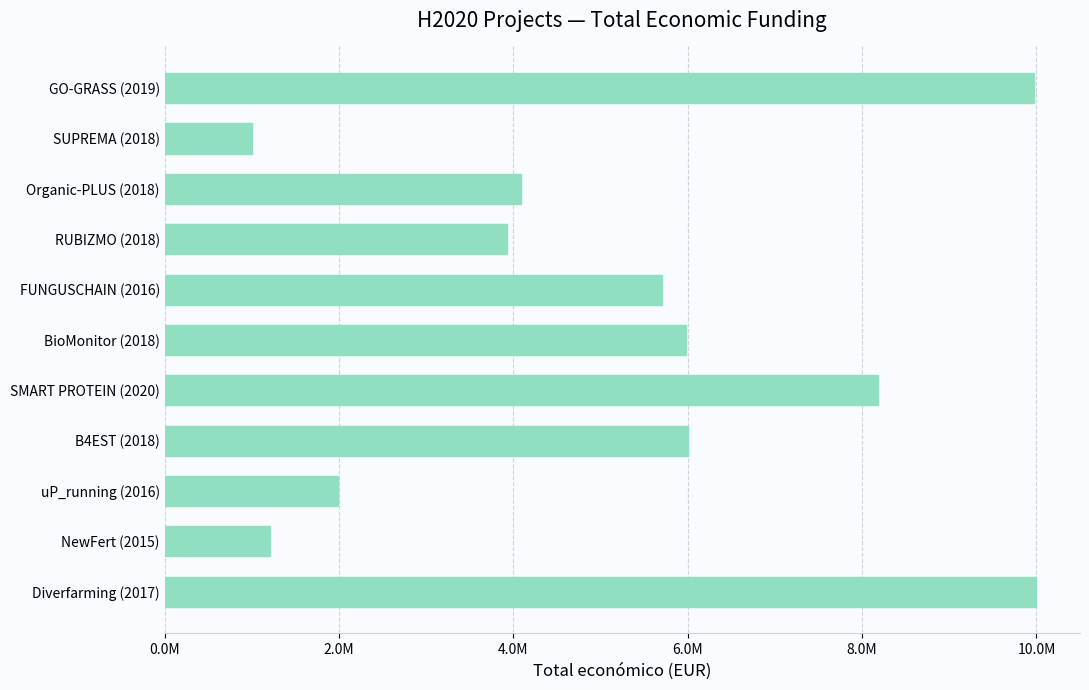

Are the bars horizontal?

Yes